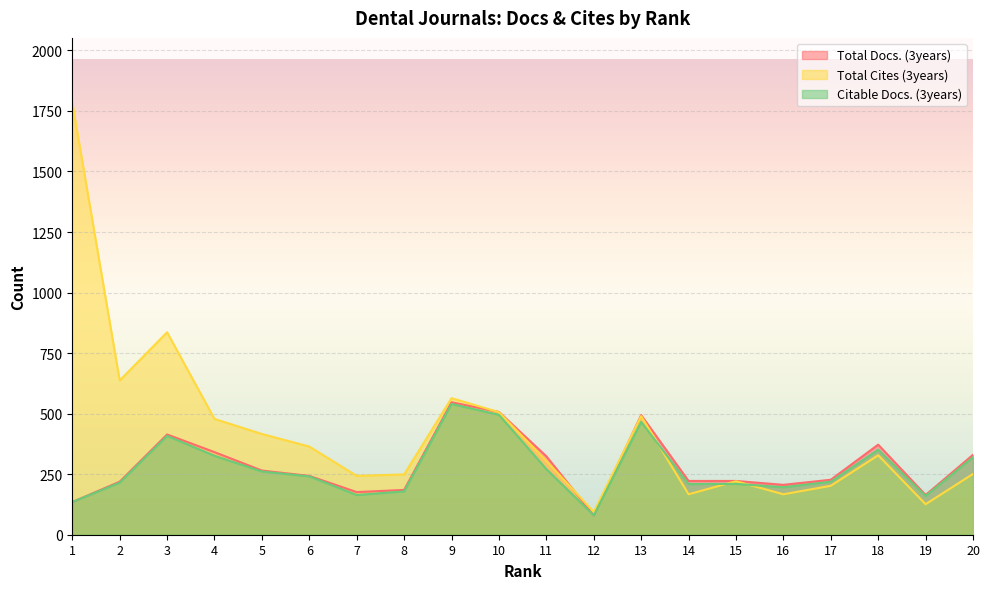

How many series are shown in this chart?

3